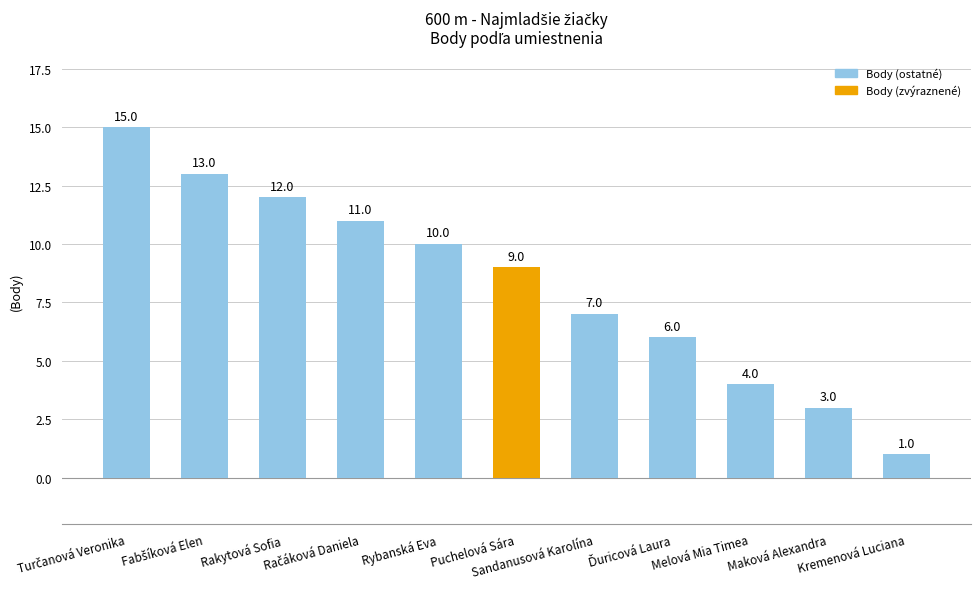

What is the greatest value displayed?

15